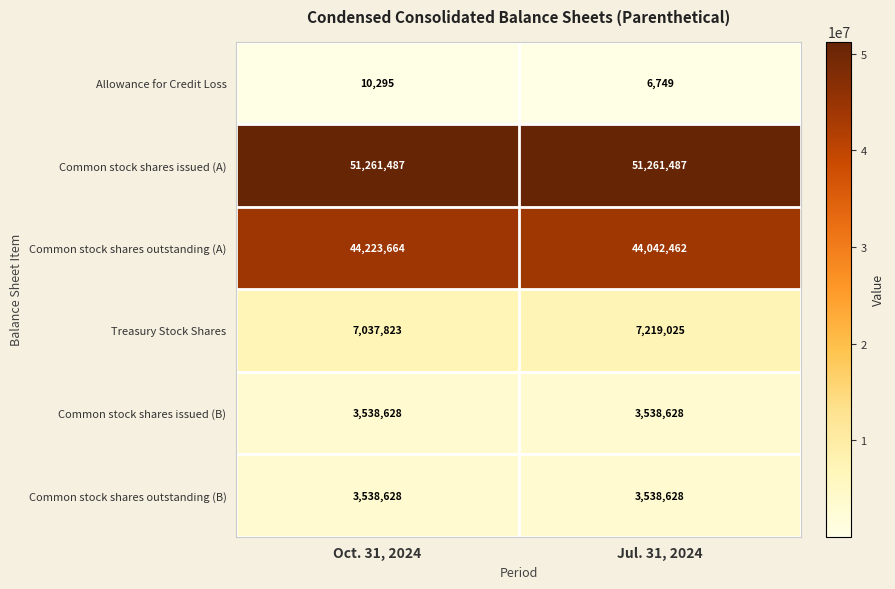

Reading left to right, list all the values displayed in this chart.

Allowance for Credit Loss: 10295	6749
Common stock shares issued (A): 51261487	51261487
Common stock shares outstanding (A): 44223664	44042462
Treasury Stock Shares: 7037823	7219025
Common stock shares issued (B): 3538628	3538628
Common stock shares outstanding (B): 3538628	3538628